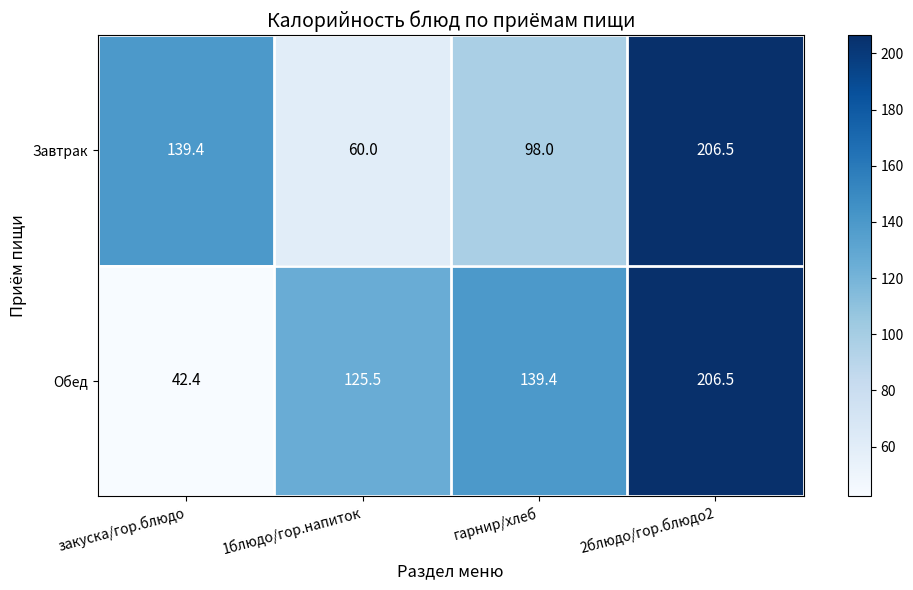

What is the total value across all series at 2блюдо/гор.блюдо2?

413.0